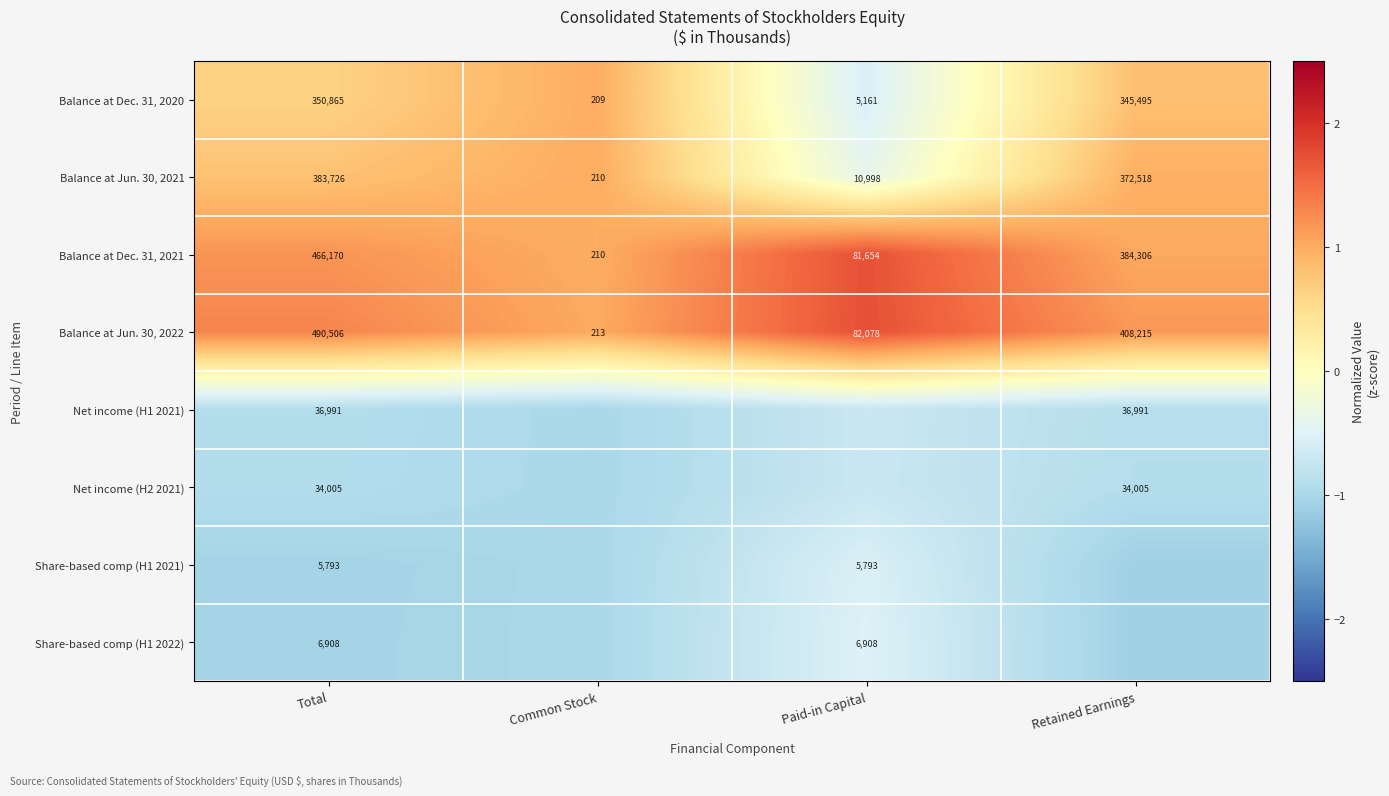

Where is Balance at Dec. 31, 2020 nearest to the value 175537?

Retained Earnings